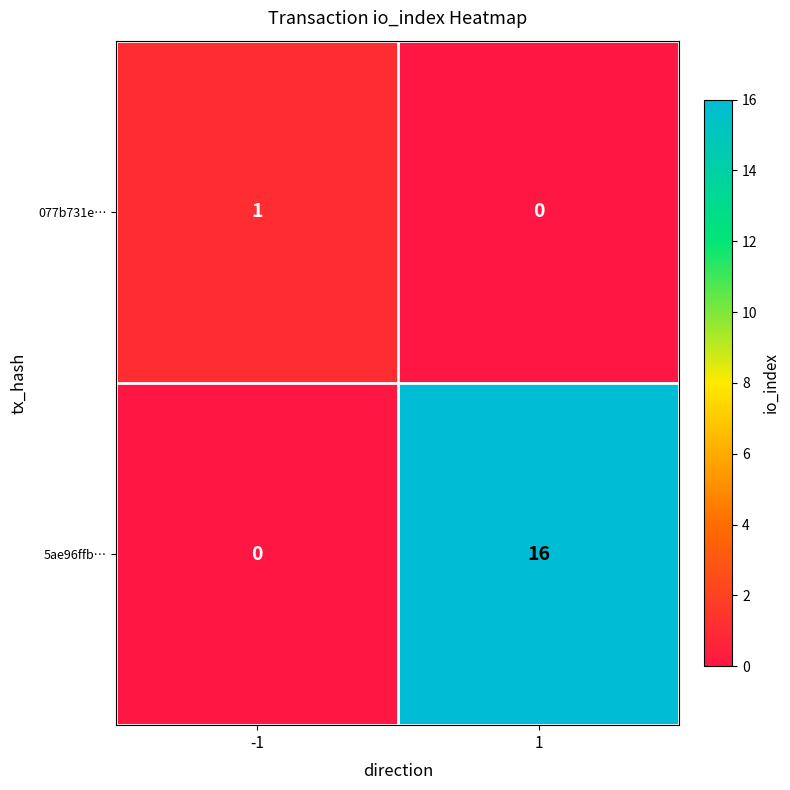

How many series are shown in this chart?

2